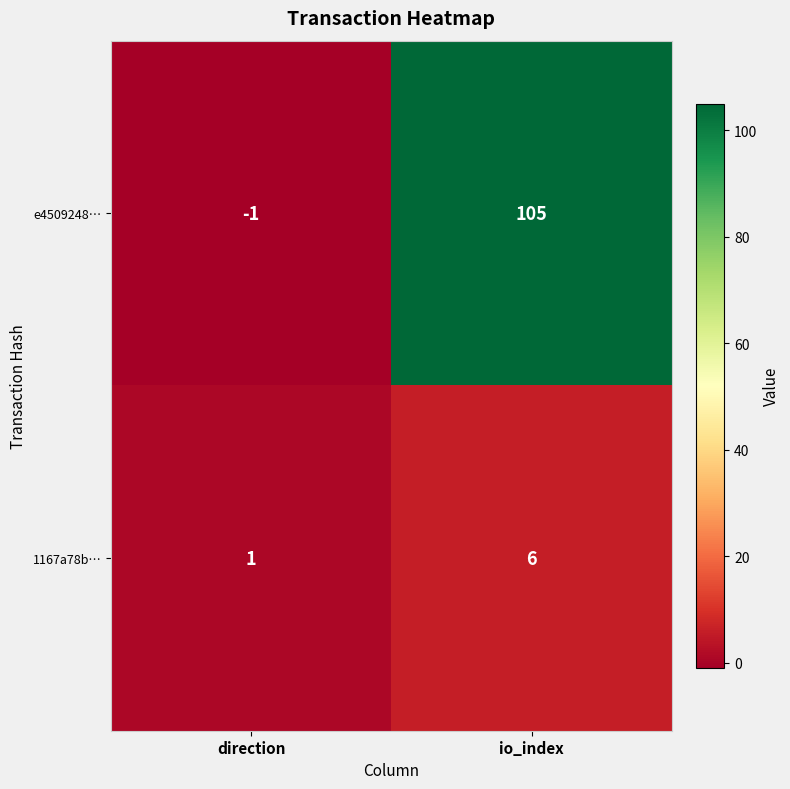

What is the spread (max minus min) of values at io_index?

99